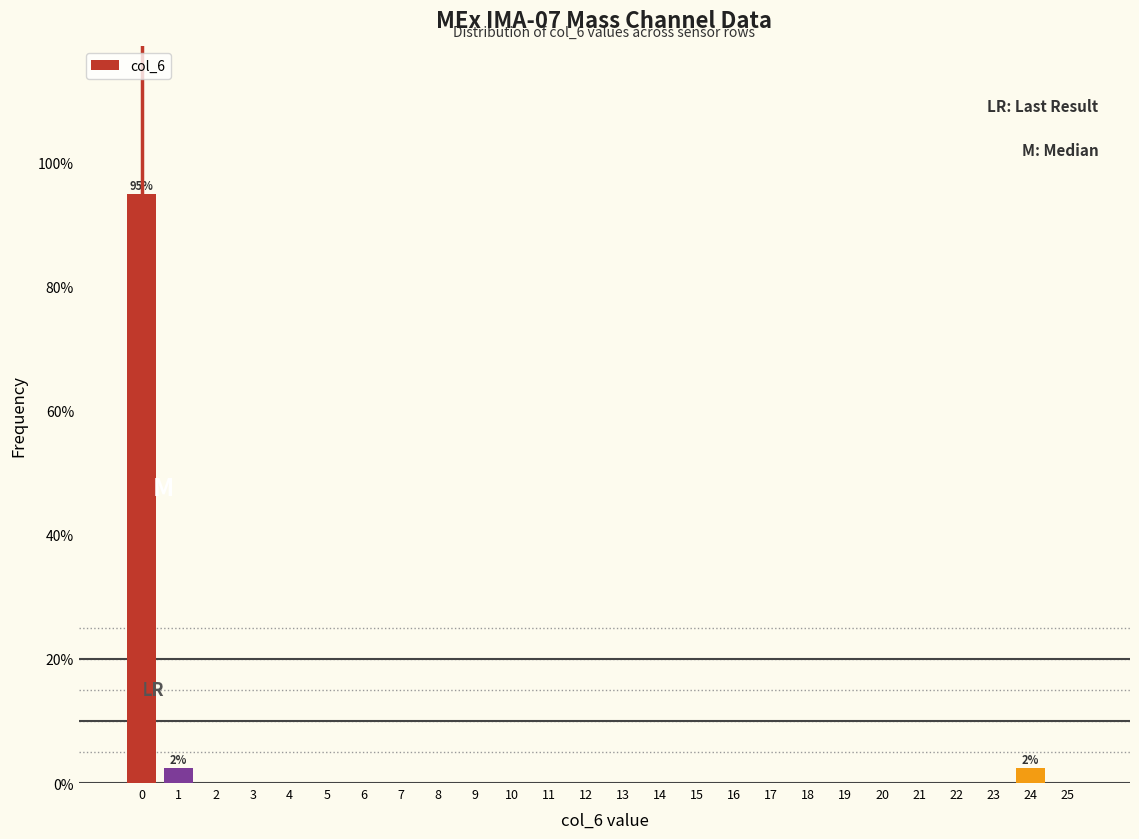

Reading left to right, transcribe all the data shown in this chart.

0=95.0	1=2.5	2=0.0	3=0.0	4=0.0	5=0.0	6=0.0	7=0.0	8=0.0	9=0.0	10=0.0	11=0.0	12=0.0	13=0.0	14=0.0	15=0.0	16=0.0	17=0.0	18=0.0	19=0.0	20=0.0	21=0.0	22=0.0	23=0.0	24=2.5	25=0.0